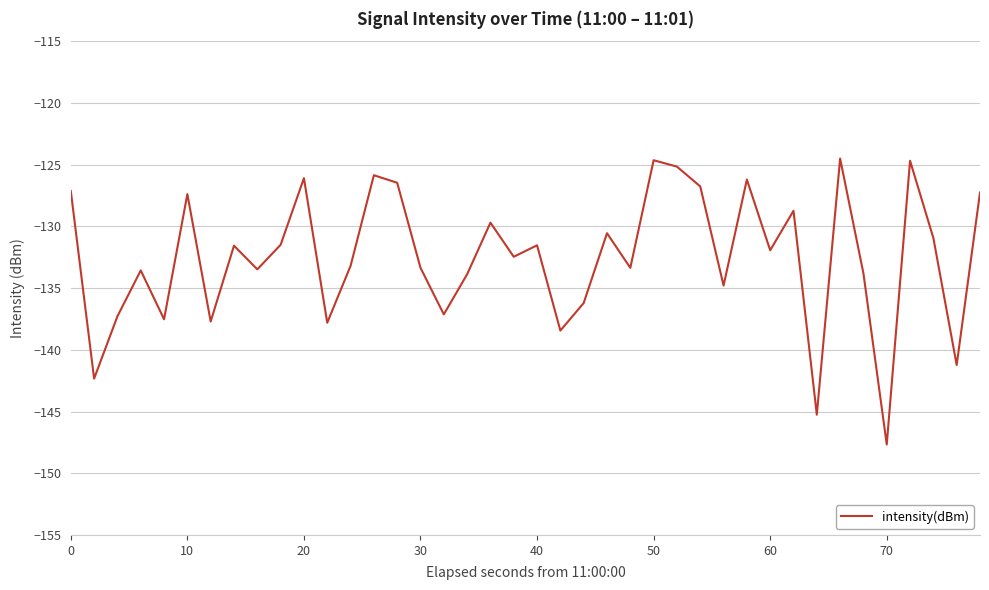

What is the minimum value shown in the chart?

-147.7